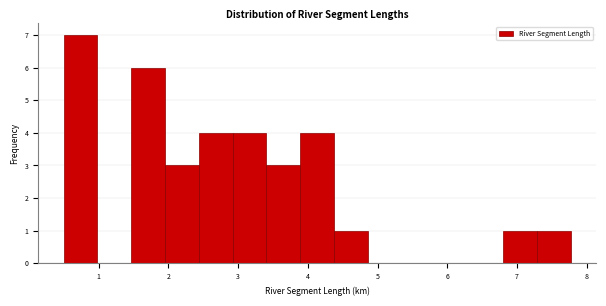

Over which range of the x-axis is the bar tallest?

0.5 to 1.0